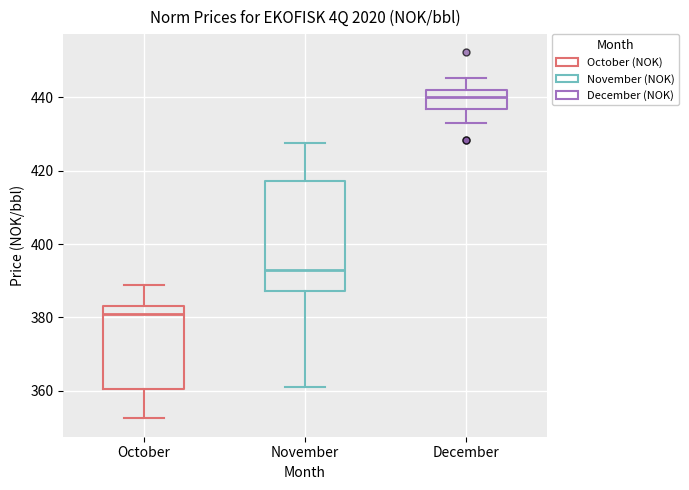

Reading left to right, transcribe this box plot: for each box, give where its median line is, the range the box spans, and where its two whiskers end, as read against the y-axis. The values are not printed on the chart, so give them approximately, as read against the axis.

October: median 380, box 360 to 384, whiskers 352 to 388
November: median 392, box 388 to 418, whiskers 362 to 428
December: median 440, box 436 to 442, whiskers 434 to 446